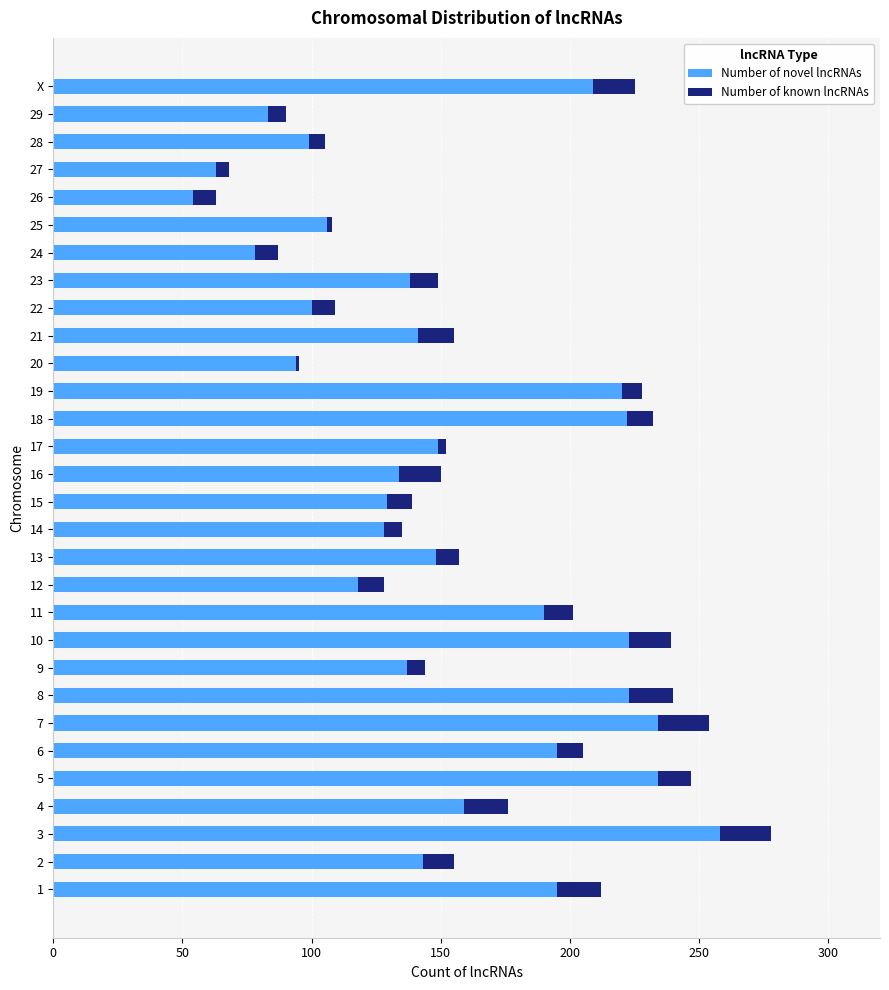

True or false: Number of novel lncRNAs has a value of 222 at 18.

True